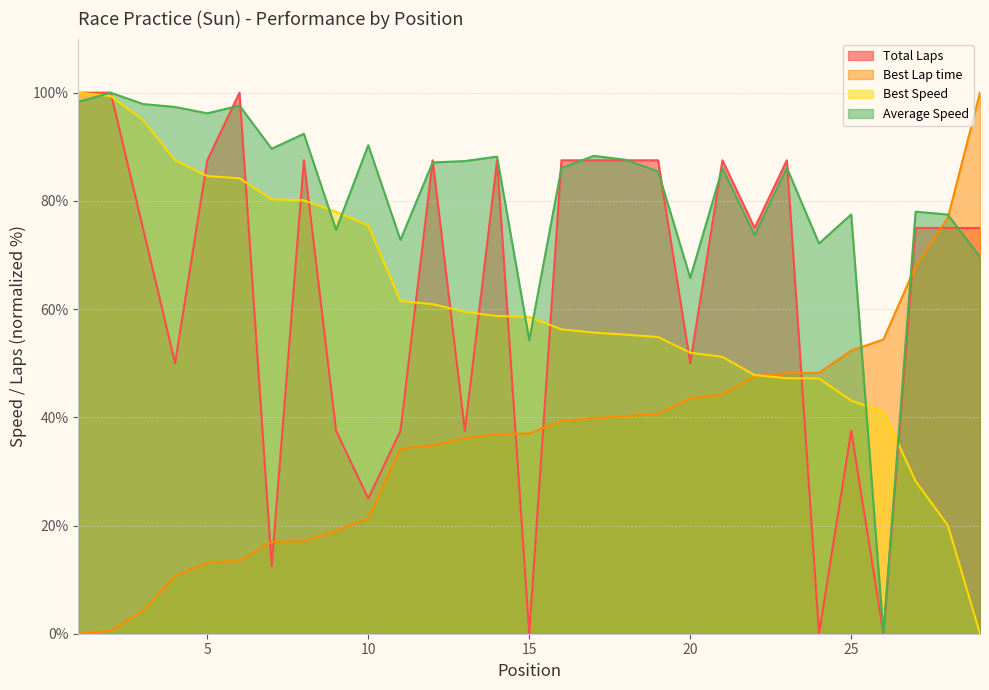

How many times do Best Speed and Average Speed cross each other?

7